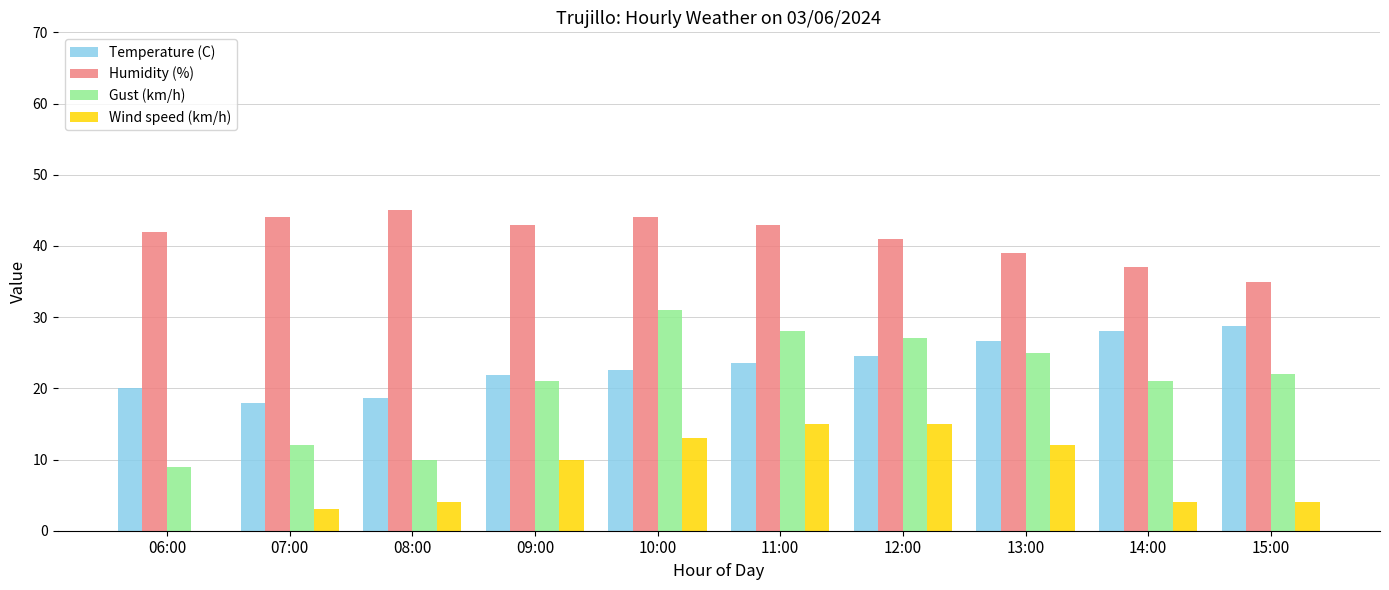

What is the sum of all Gust (km/h) values?

206.0